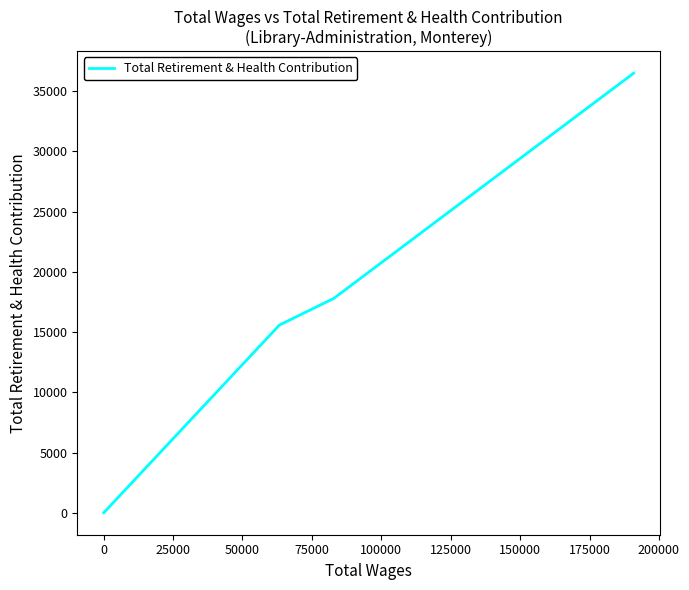

What is the greatest value displayed?

36497